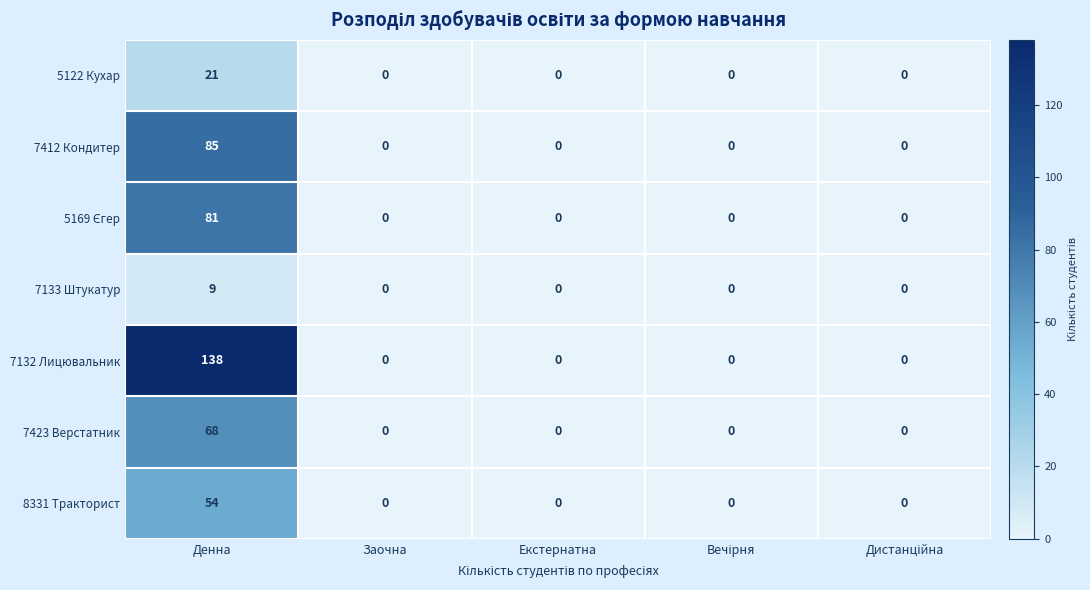

Which series has the largest range (max minus min)?

7132 Лицювальник